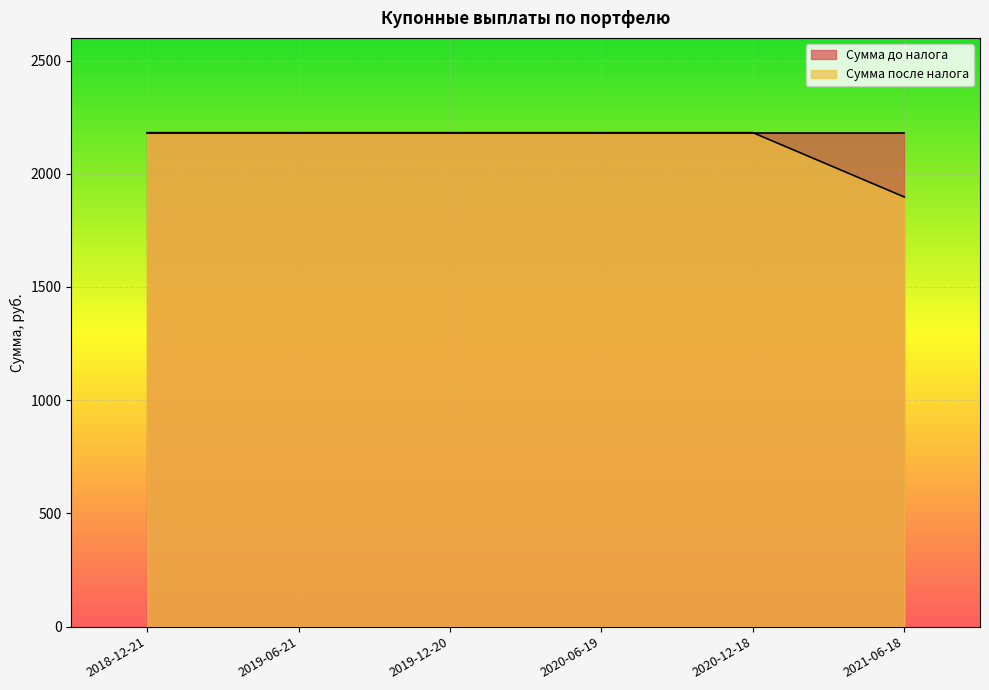

What is the label of the 3rd point from the left?

2019-12-20